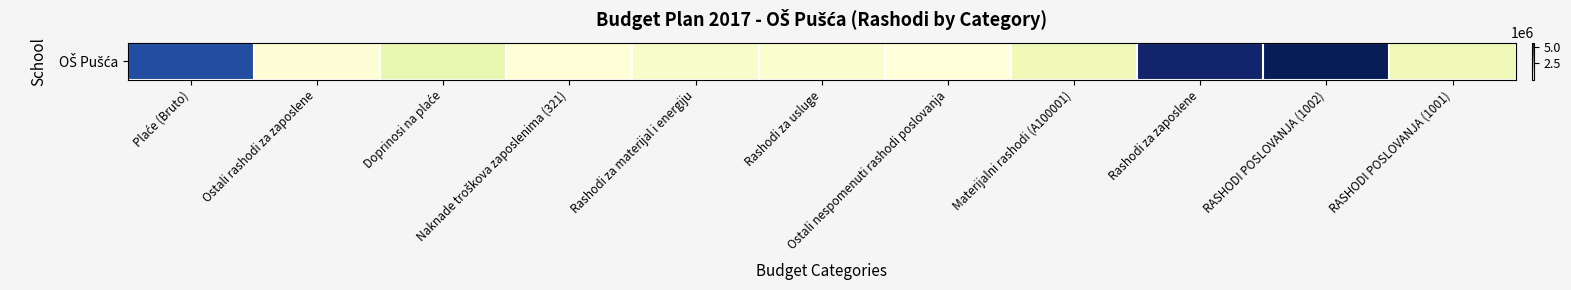

Which label corresponds to the smallest value in the chart?

Ostali nespomenuti rashodi poslovanja